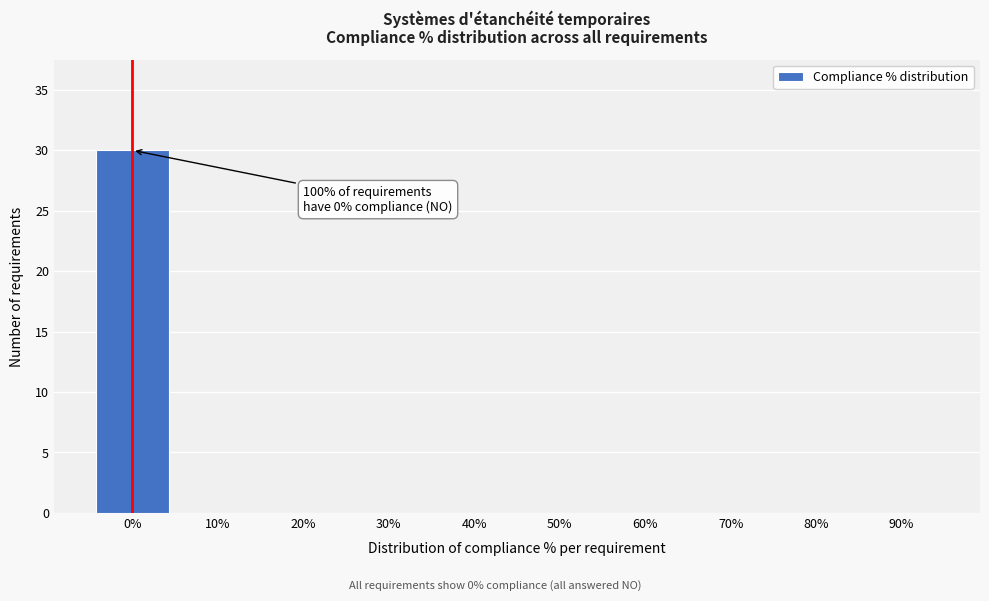

Reading left to right, transcribe all the data shown in this chart.

0%=30	10%=0	20%=0	30%=0	40%=0	50%=0	60%=0	70%=0	80%=0	90%=0